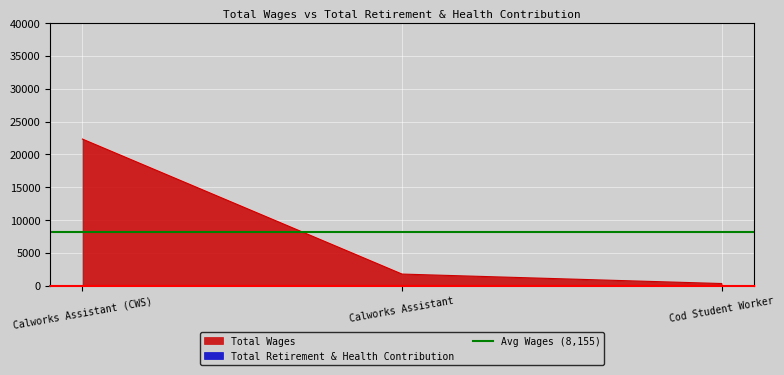

What position from the left is Calworks Assistant?

2